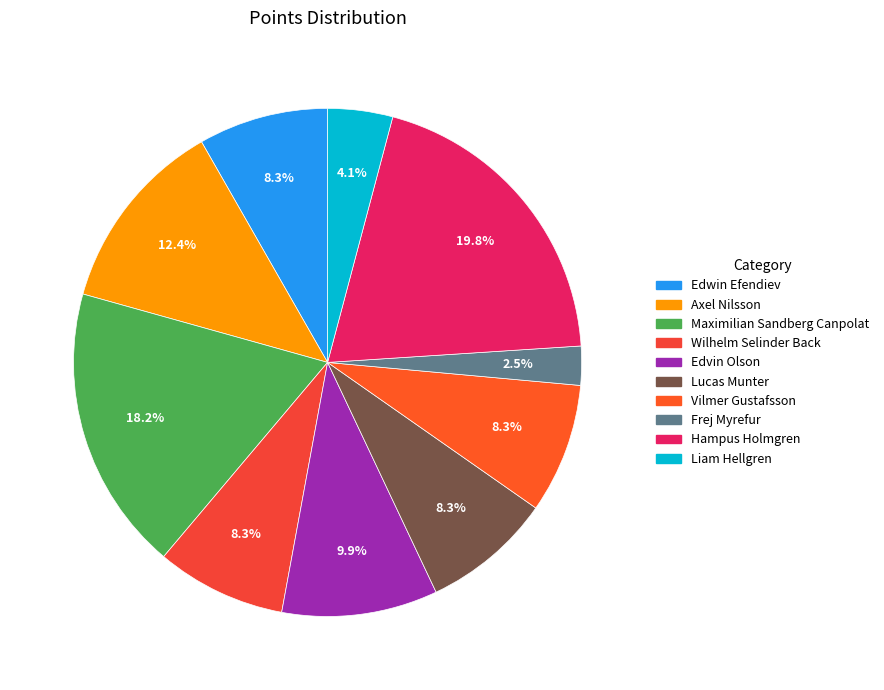

What is the total percentage of Maximilian Sandberg Canpolat and Lucas Munter?

26.4%